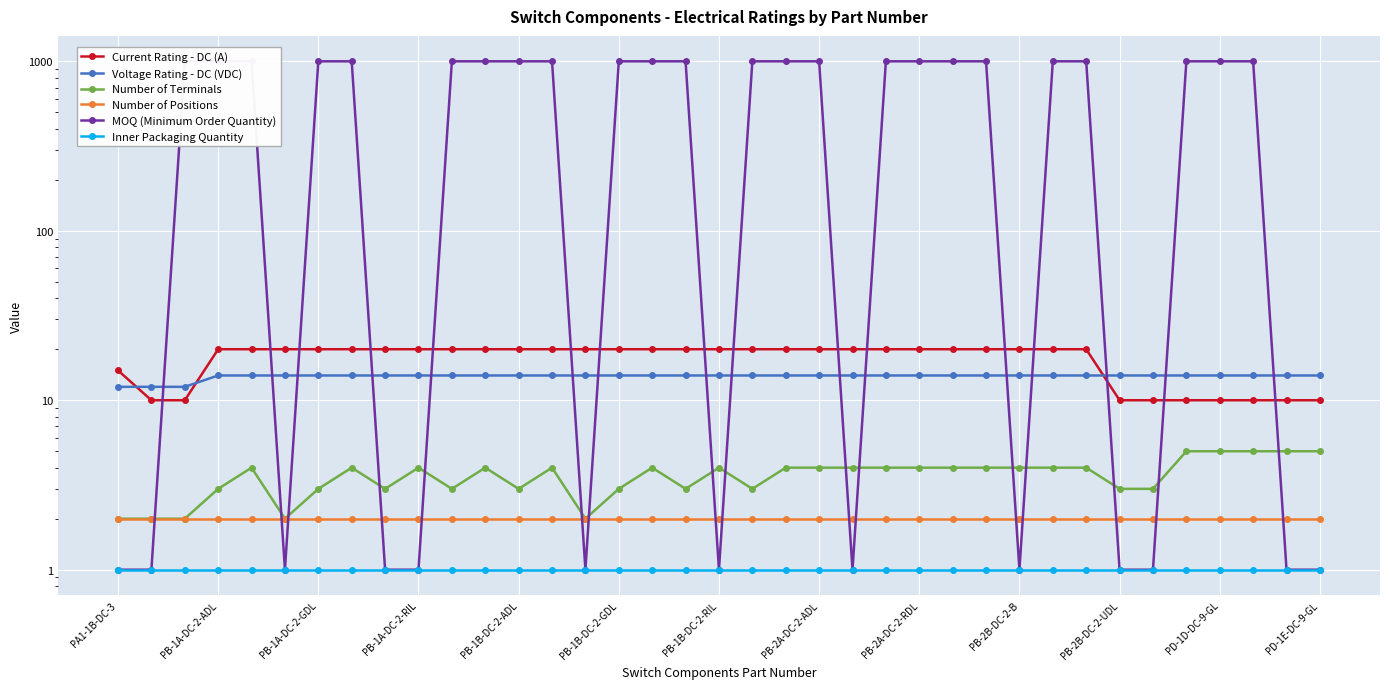

At how many categories does at least one series exceed 71?

24